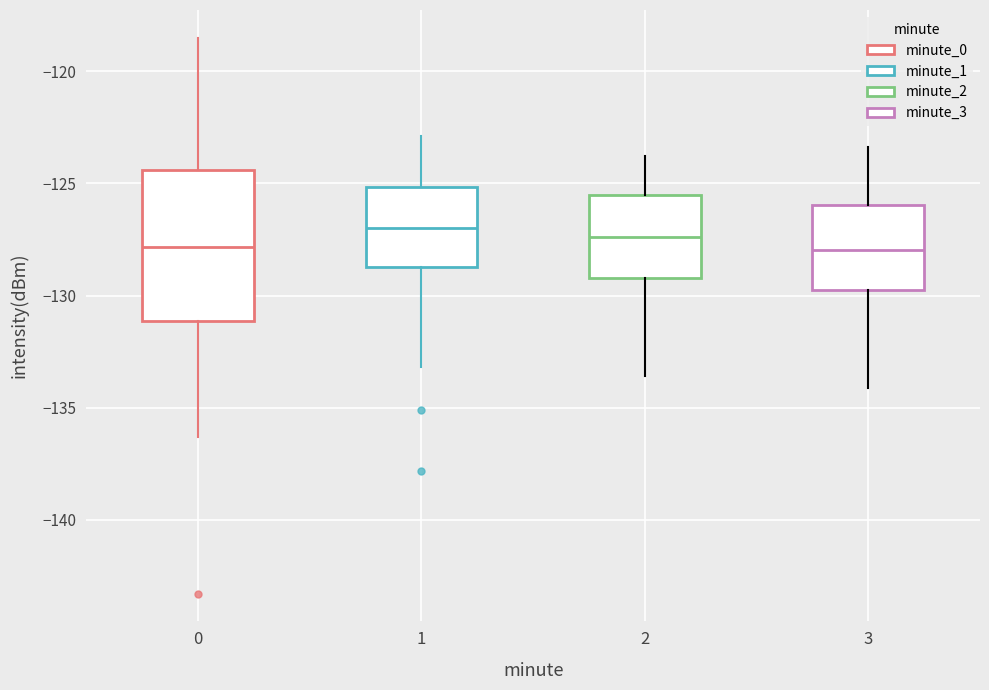

Reading left to right, read every box against the y-axis: the position of its median line, the range the box covers, and the ends of its whiskers. The values are not printed on the chart, so give them approximately, as read against the axis.

0: median -128.0, box -131.0 to -124.5, whiskers -136.5 to -118.5
1: median -127.0, box -128.5 to -125.0, whiskers -133.0 to -123.0
2: median -127.5, box -129.0 to -125.5, whiskers -133.5 to -124.0
3: median -128.0, box -129.5 to -126.0, whiskers -134.0 to -123.5